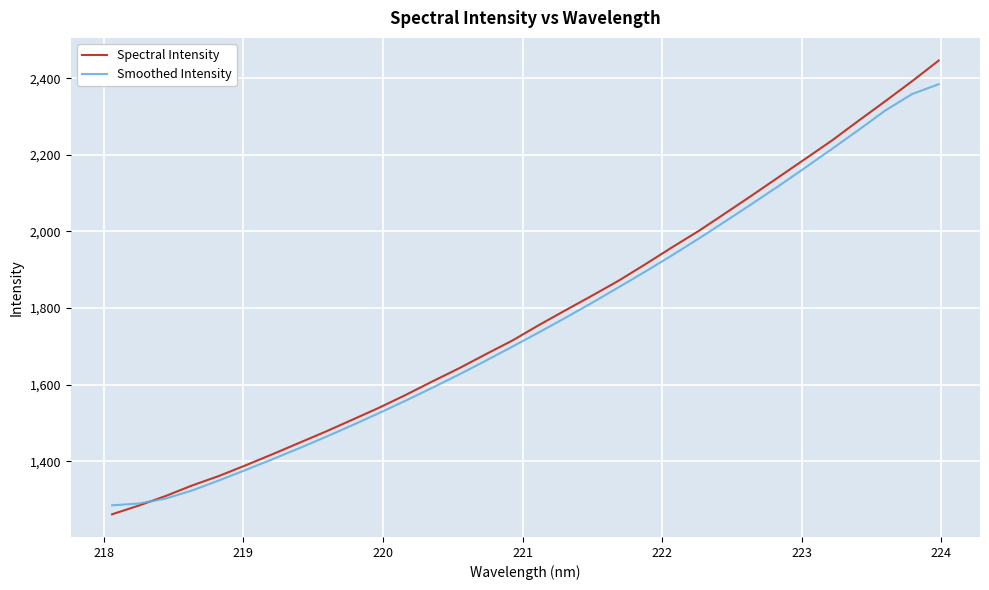

True or false: Smoothed Intensity has more than 2 points higher than both neighbors.

False